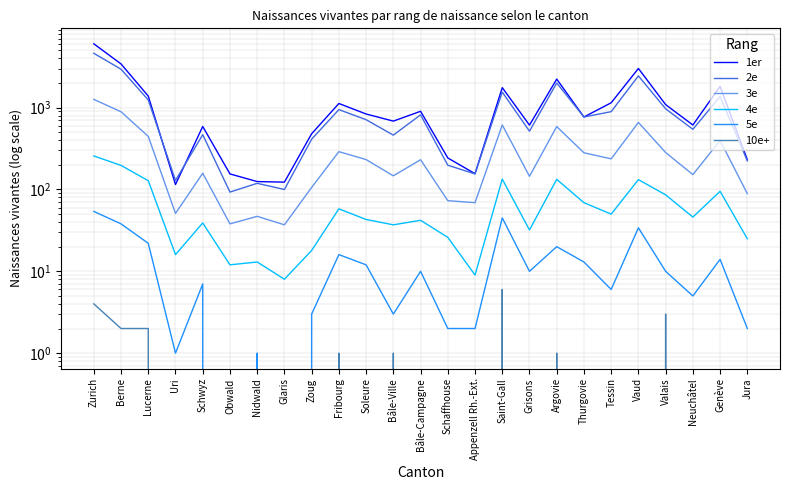

How many lines are shown in the chart?

6